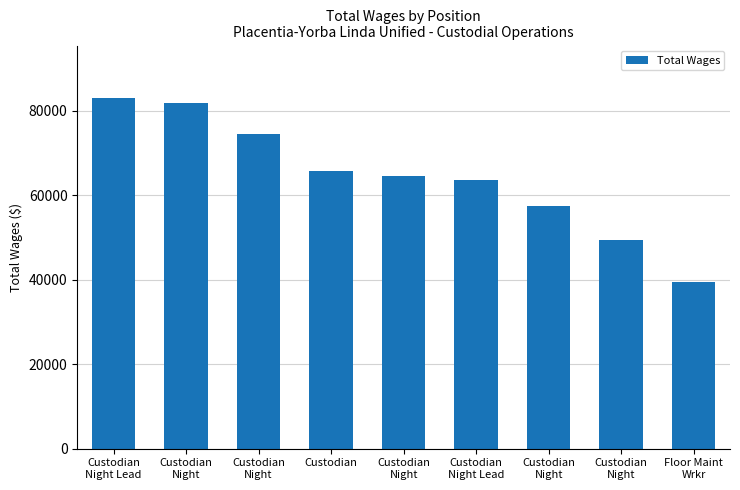

Count the number of data series in this chart.

1